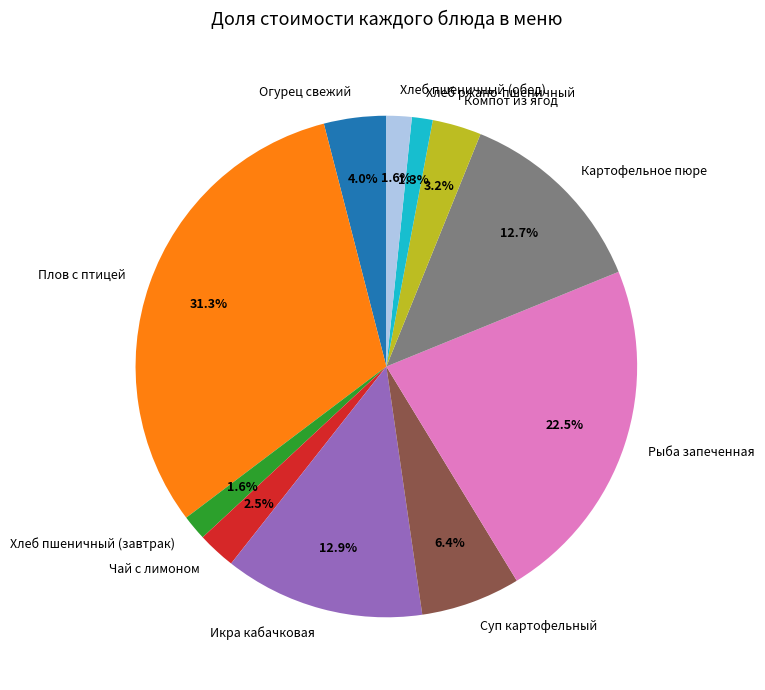

Does Хлеб пшеничный (обед) account for over 50% of the chart?

No